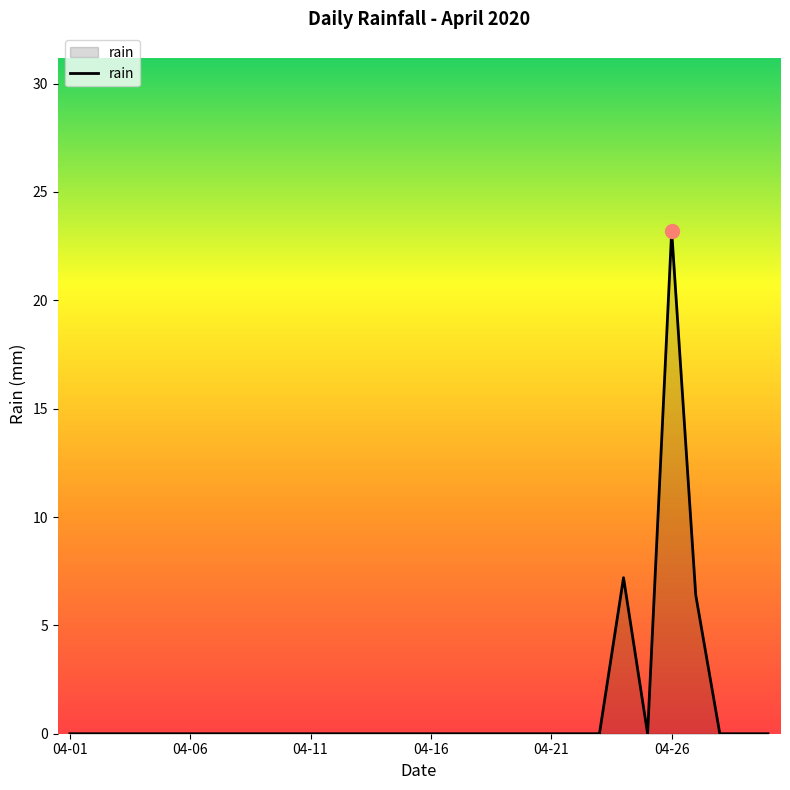

What is the difference between the second highest and minimum values?

7.2